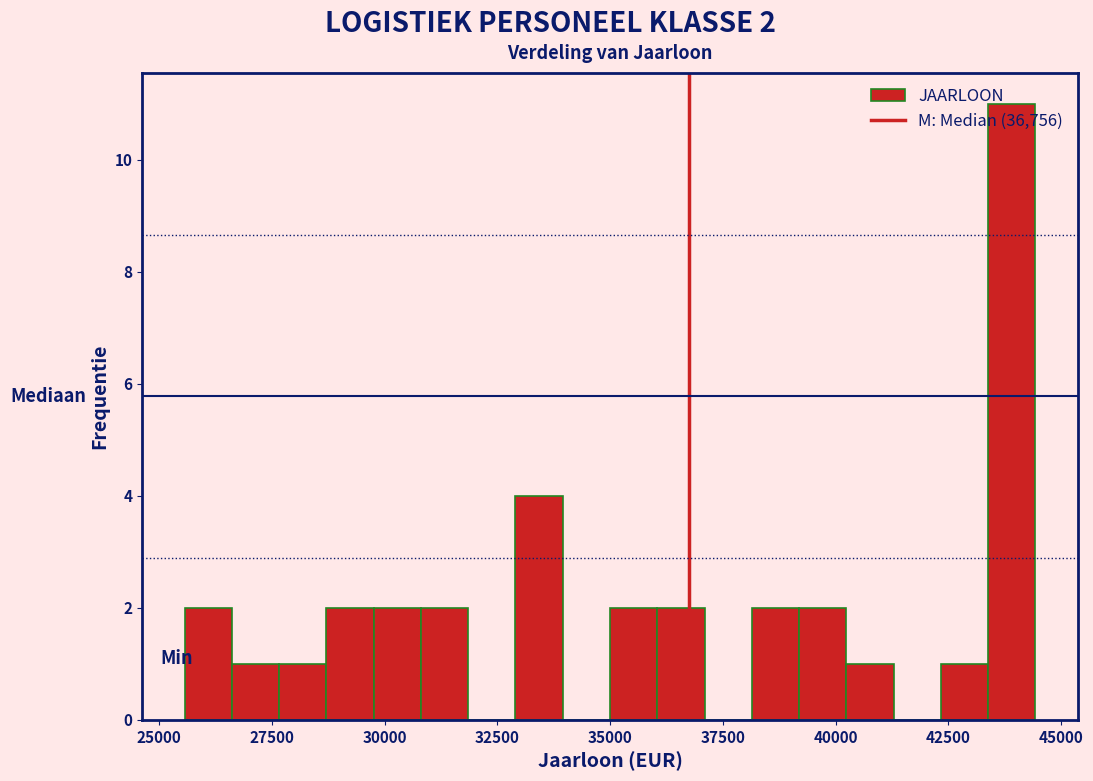

Around what value on the x-axis is the tallest bar? Give the approximate position of its centre, as read against the axis.

44000